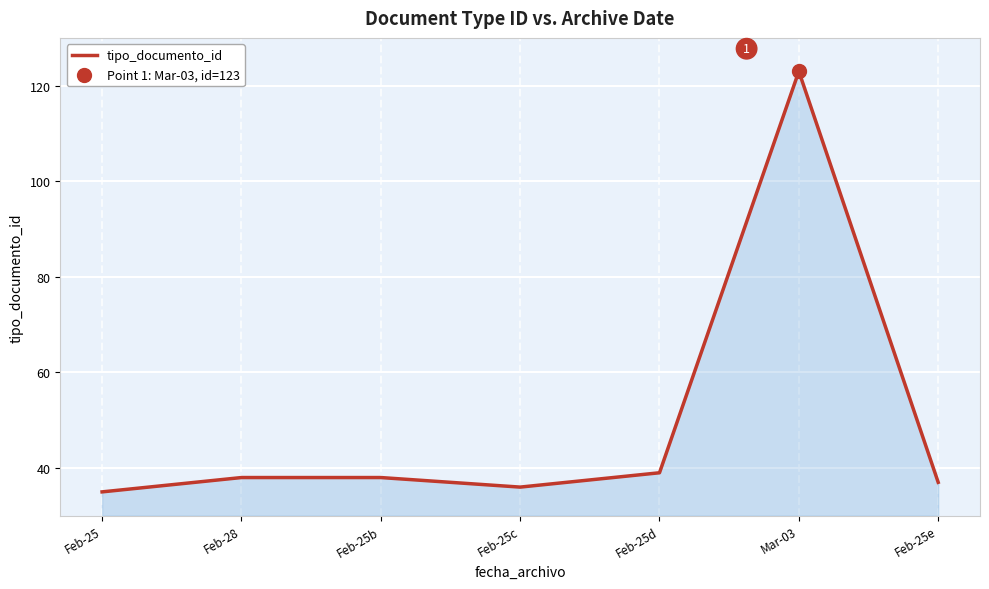

Which has a higher value, Feb-25d or Feb-25?

Feb-25d